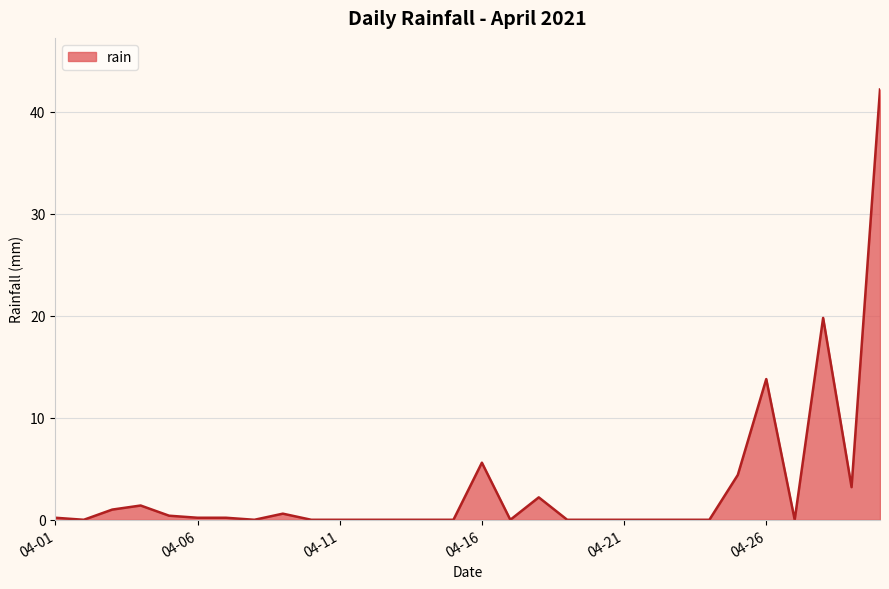

What is the maximum value shown in the chart?

42.2